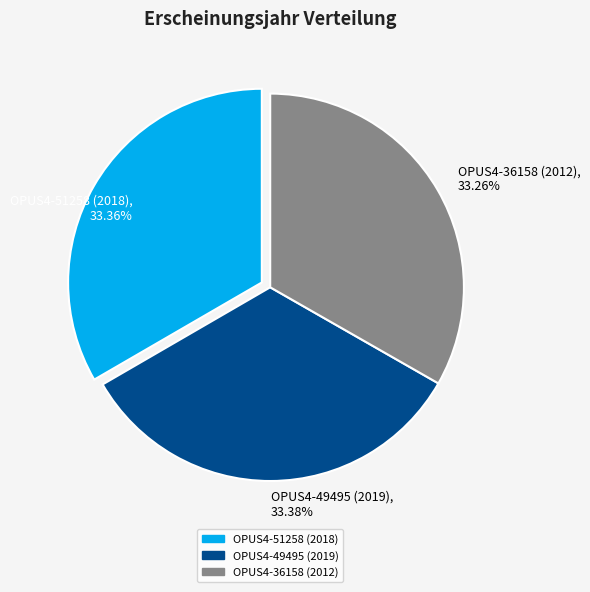

What percentage is NOT represented by OPUS4-49495 (2019)?

66.6%